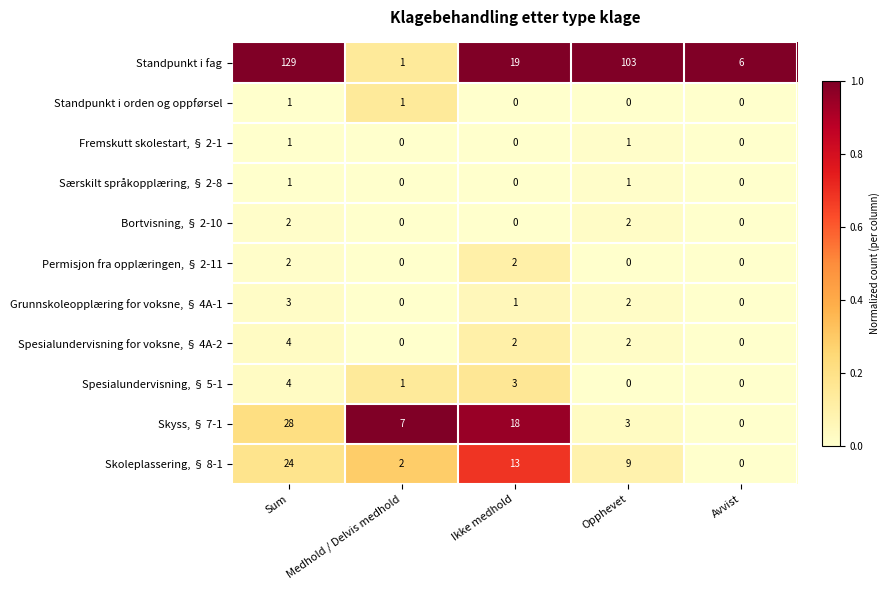

What is the difference between the highest and lowest values at Opphevet?

103